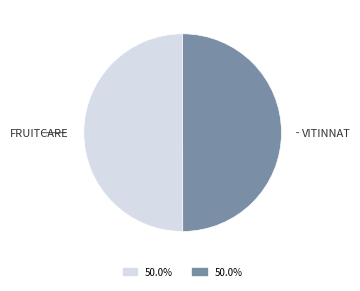

How many slices are in this pie chart?

2